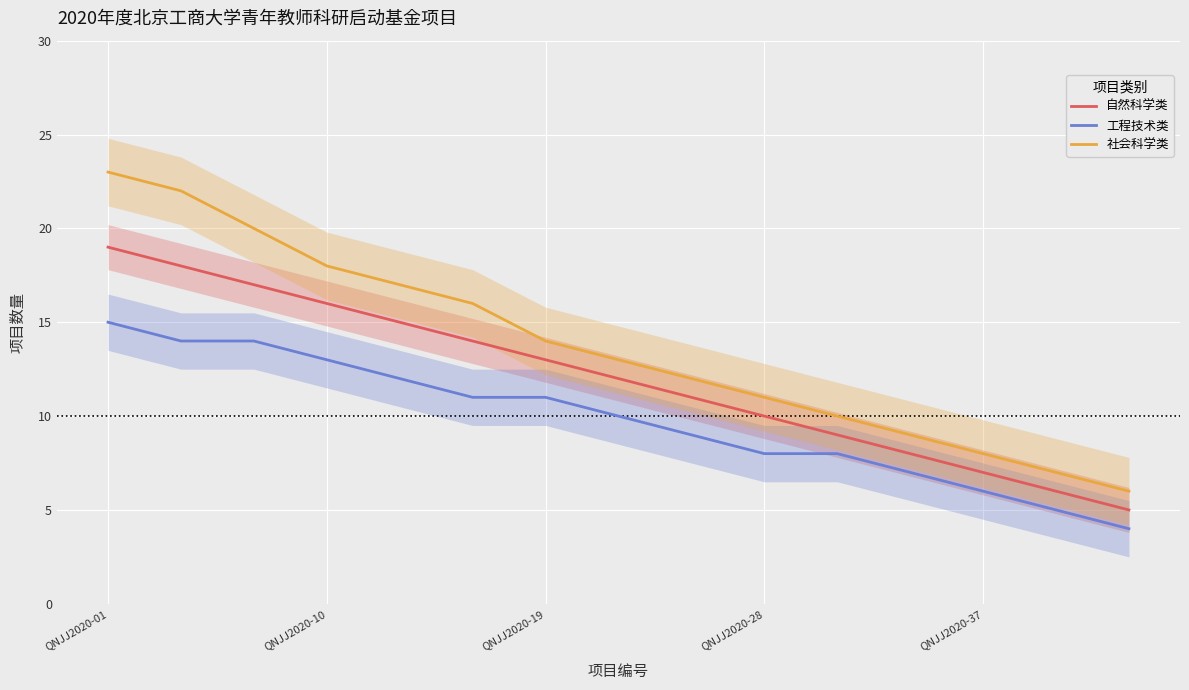

True or false: 自然科学类 and 社会科学类 intersect in this chart.

False